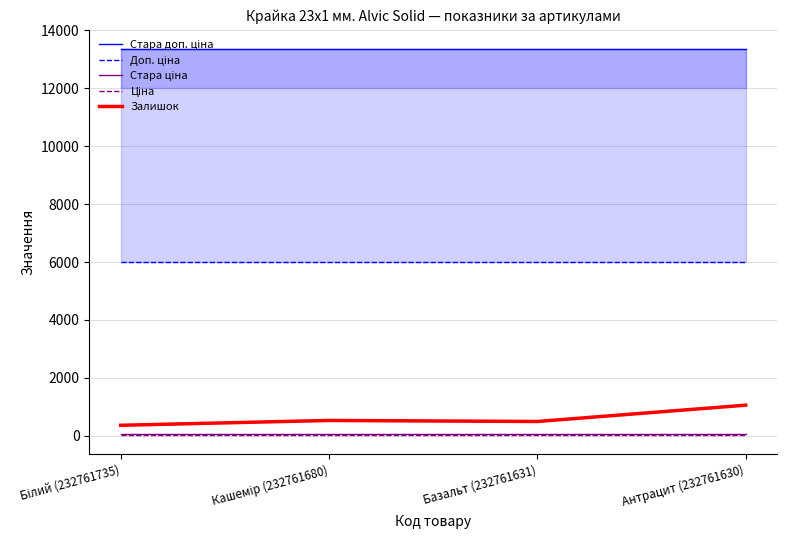

Reading left to right, extract all data points from this chart.

Стара доп. ціна: 13356.0	13356.0	13356.0	13356.0
Доп. ціна: 6010.0	6010.0	6010.0	6010.0
Стара ціна: 59.4	59.4	59.4	59.4
Ціна: 26.7	26.7	26.7	26.7
Залишок: 361.0	528.0	492.0	1056.0